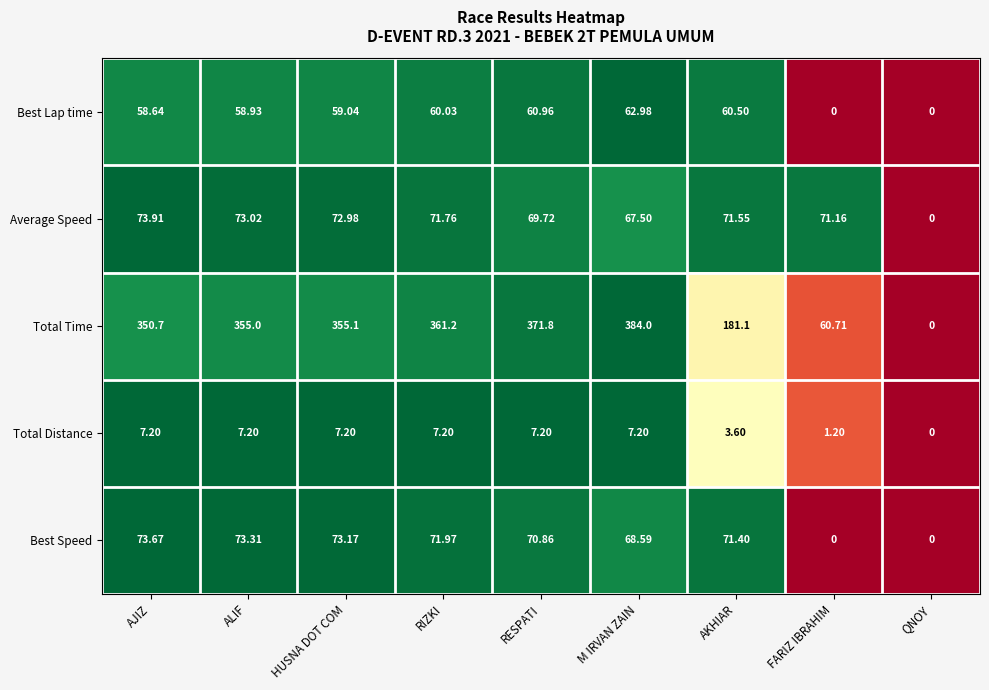

How many distinct data groups are displayed?

5